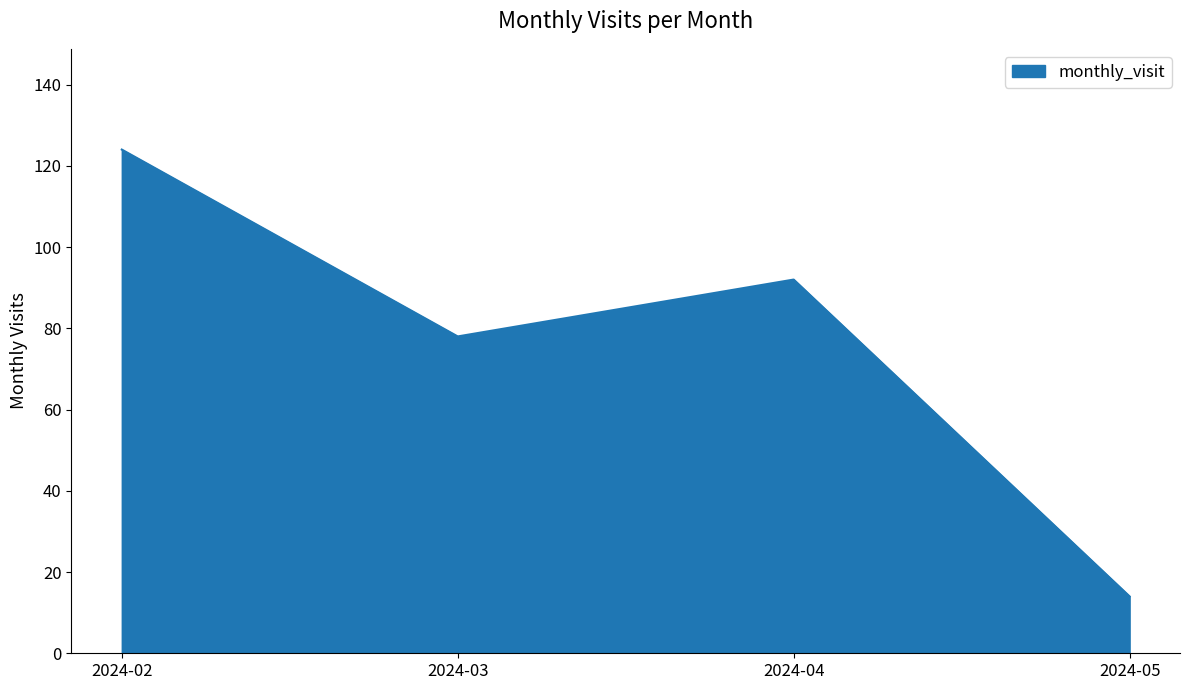

What is the sum of all values?

308